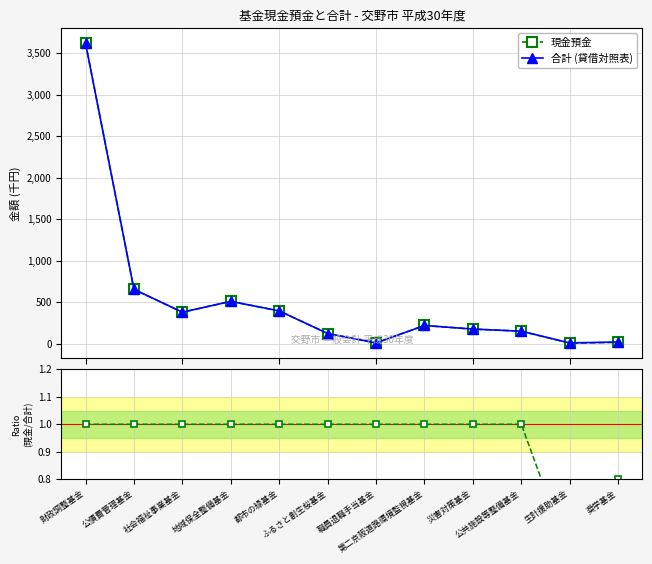

Where is the first local maximum for 合計 (貸借対照表)?

地域保全整備基金